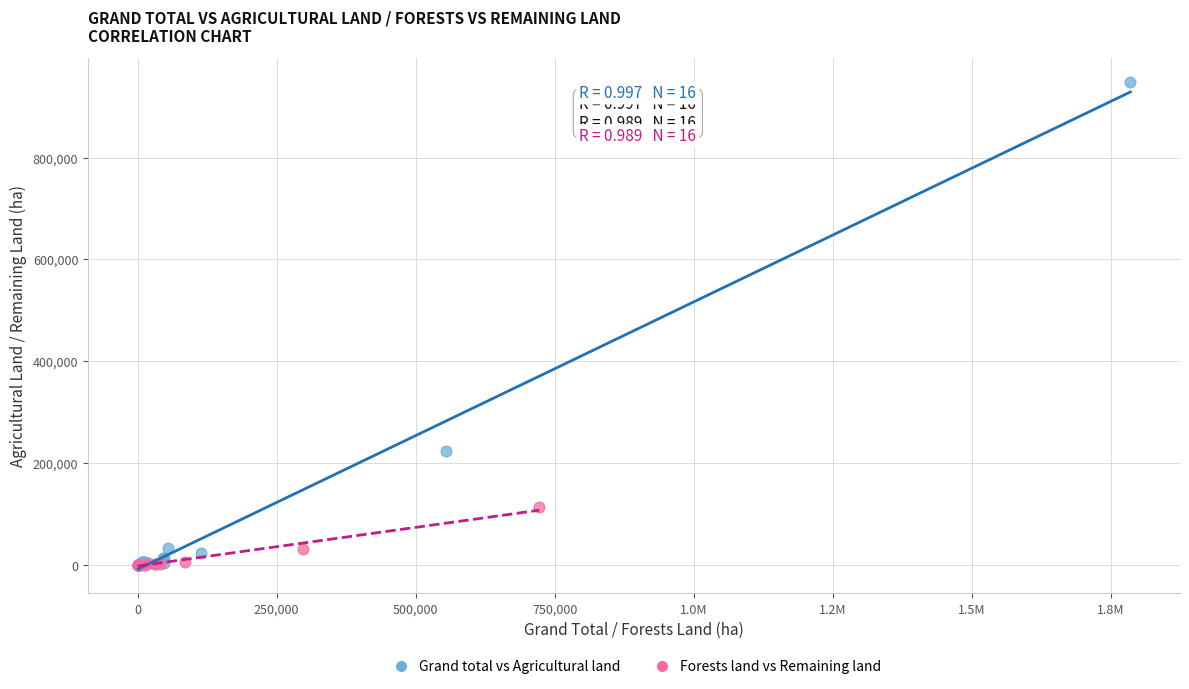

Which series has the widest spread of Y values?

Grand total vs Agricultural land